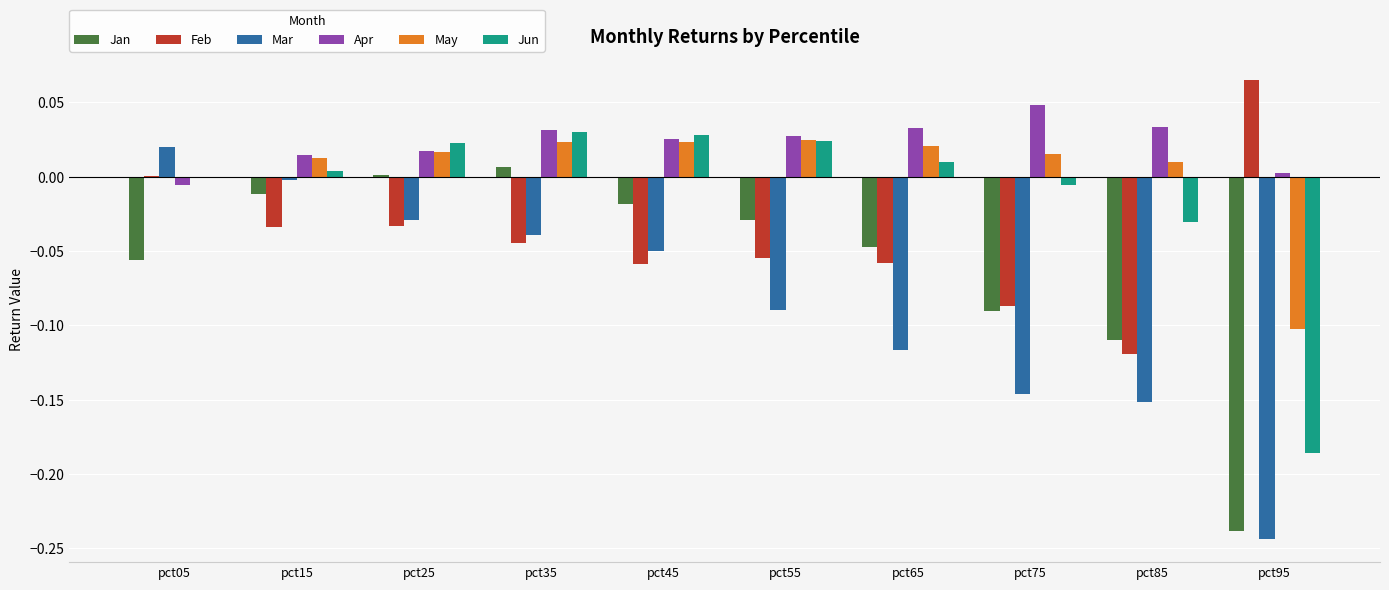

Is the value of Apr at pct65 greater than the value of Jun at pct85?

Yes